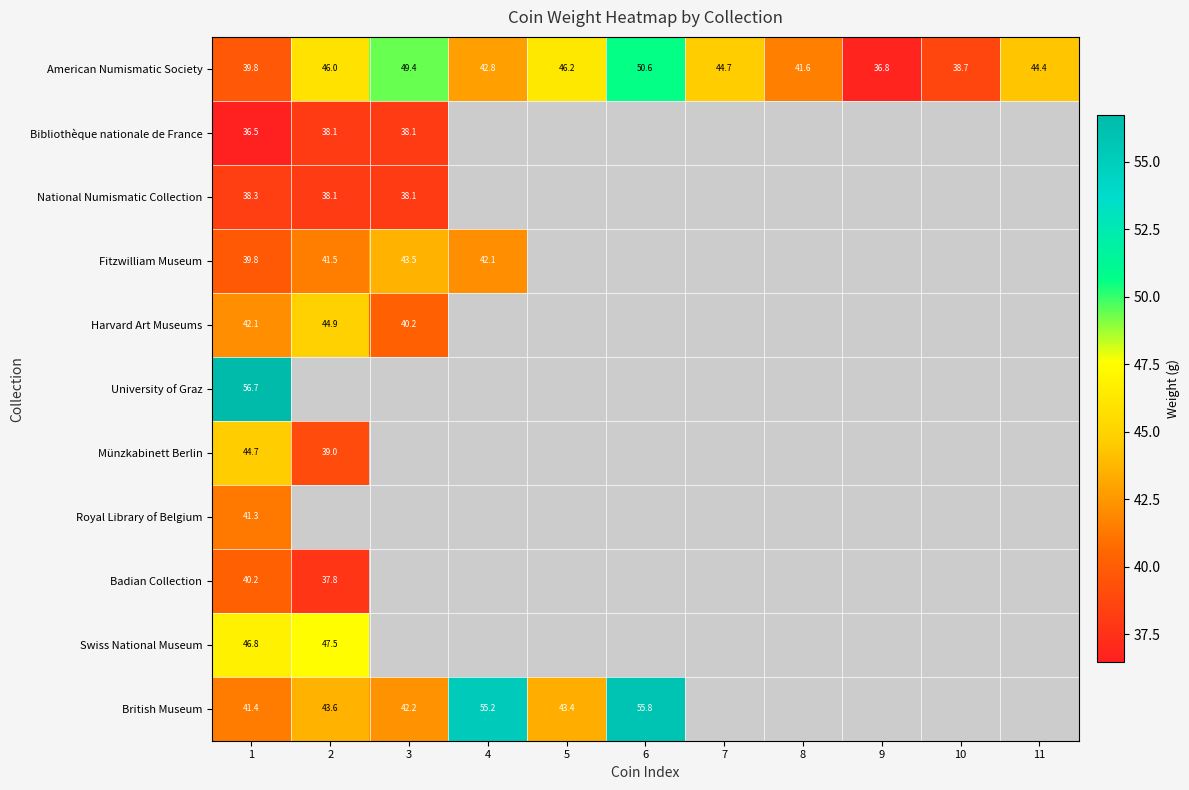

Which series changed the most between 8 and 11?

American Numismatic Society